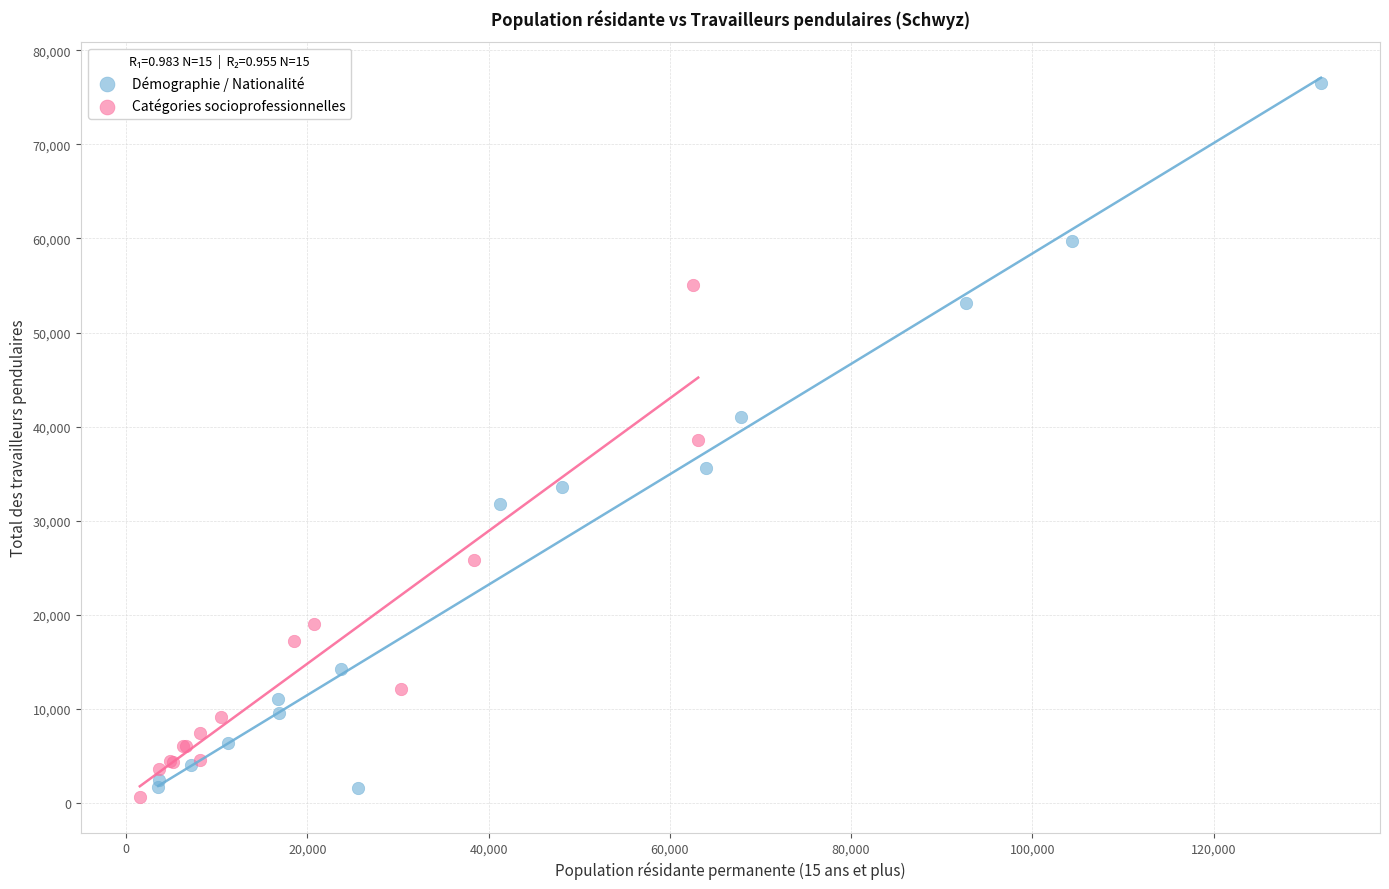

Which series has the largest Y range (max minus min)?

Démographie / Nationalité